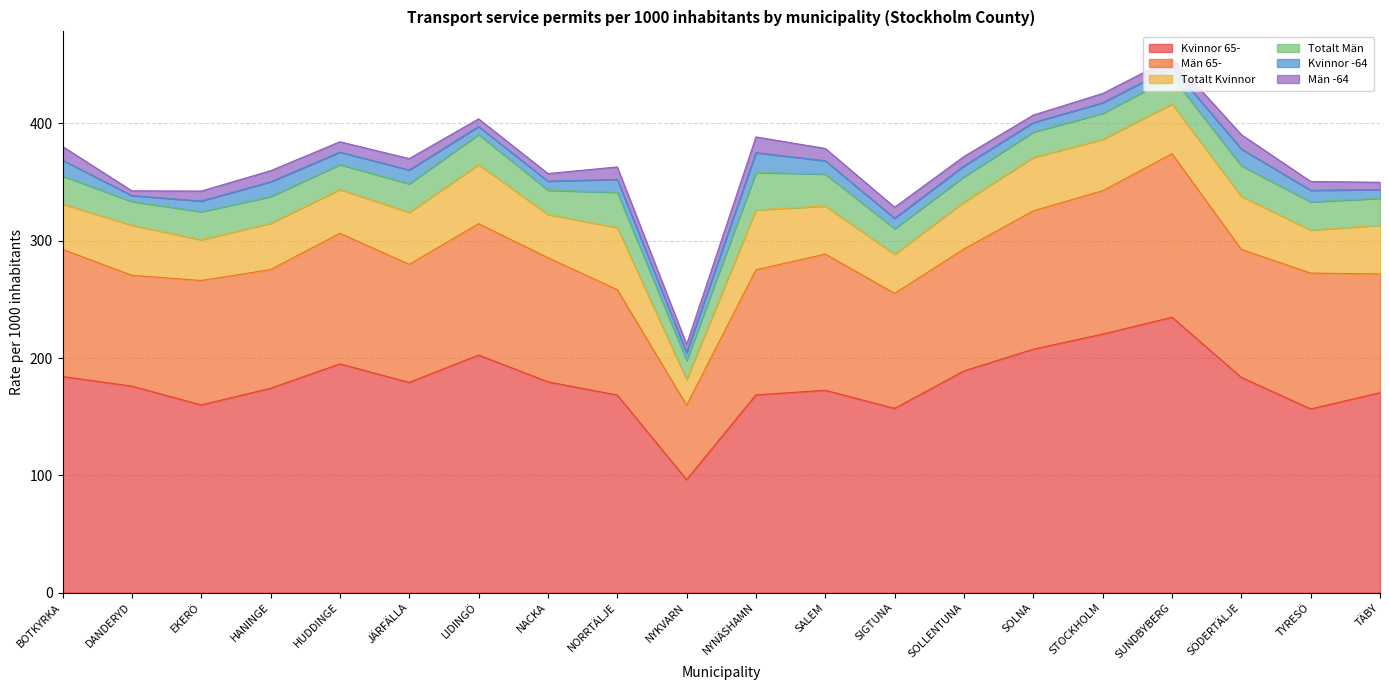

True or false: Totalt Kvinnor and Totalt Män intersect in this chart.

False